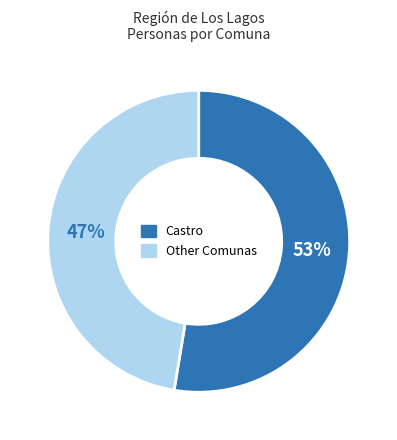

To the nearest percent, what is the average slice percentage?

50%